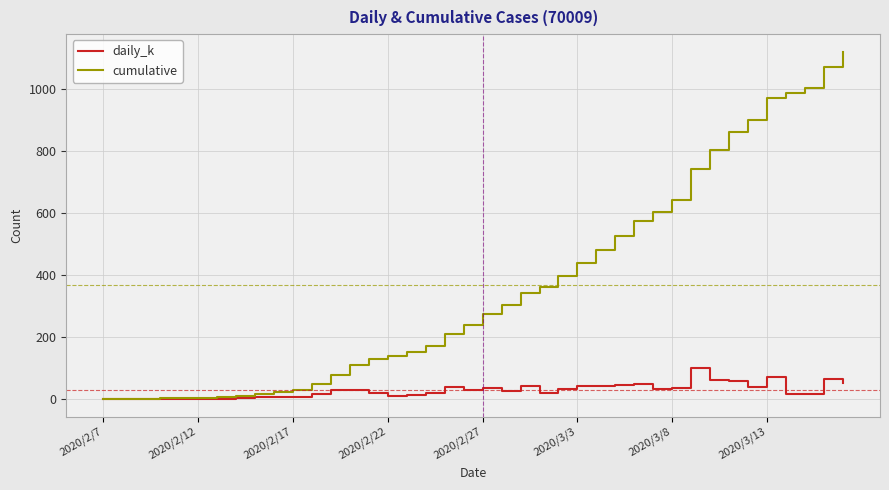

What is the maximum value shown in the chart?

1121